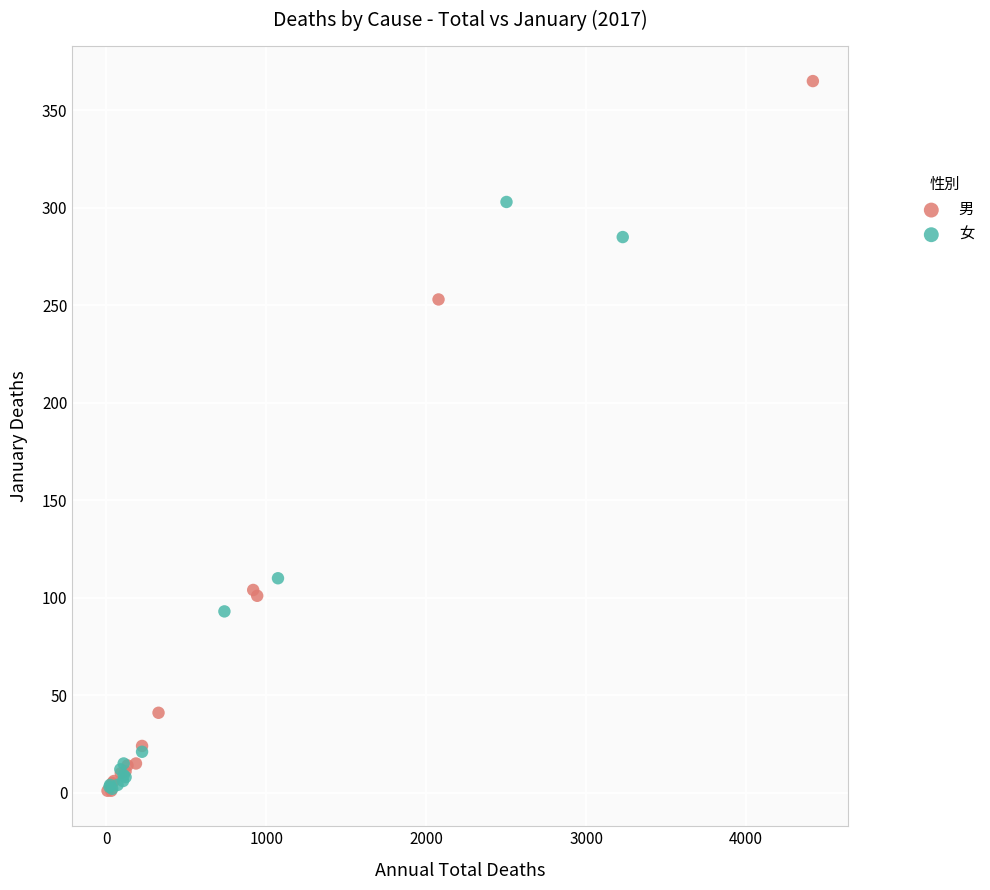

Which series contains the highest Y value?

男